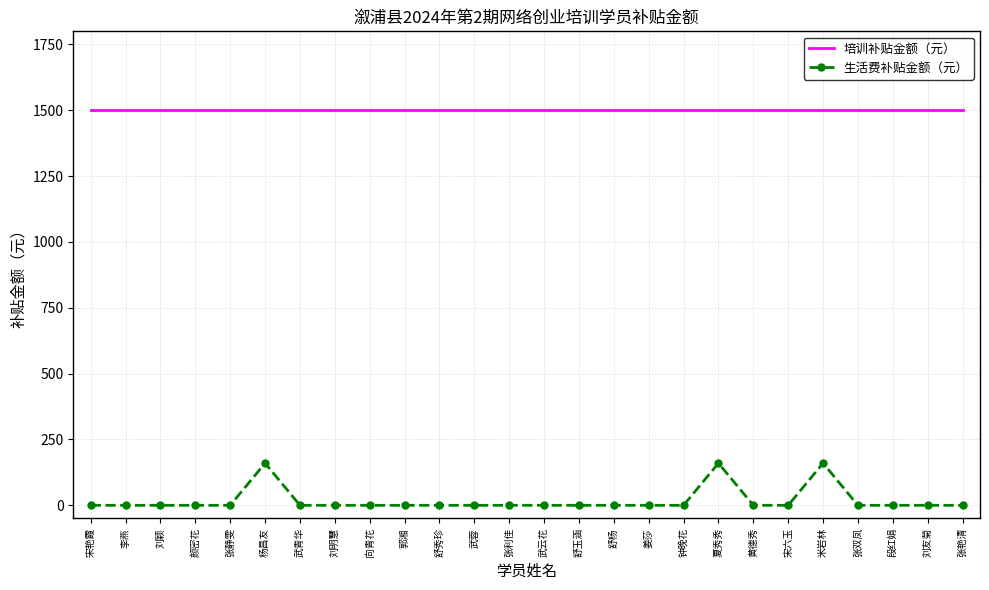

What value does the 培训补贴金额（元） series have at 米岩林?

1500